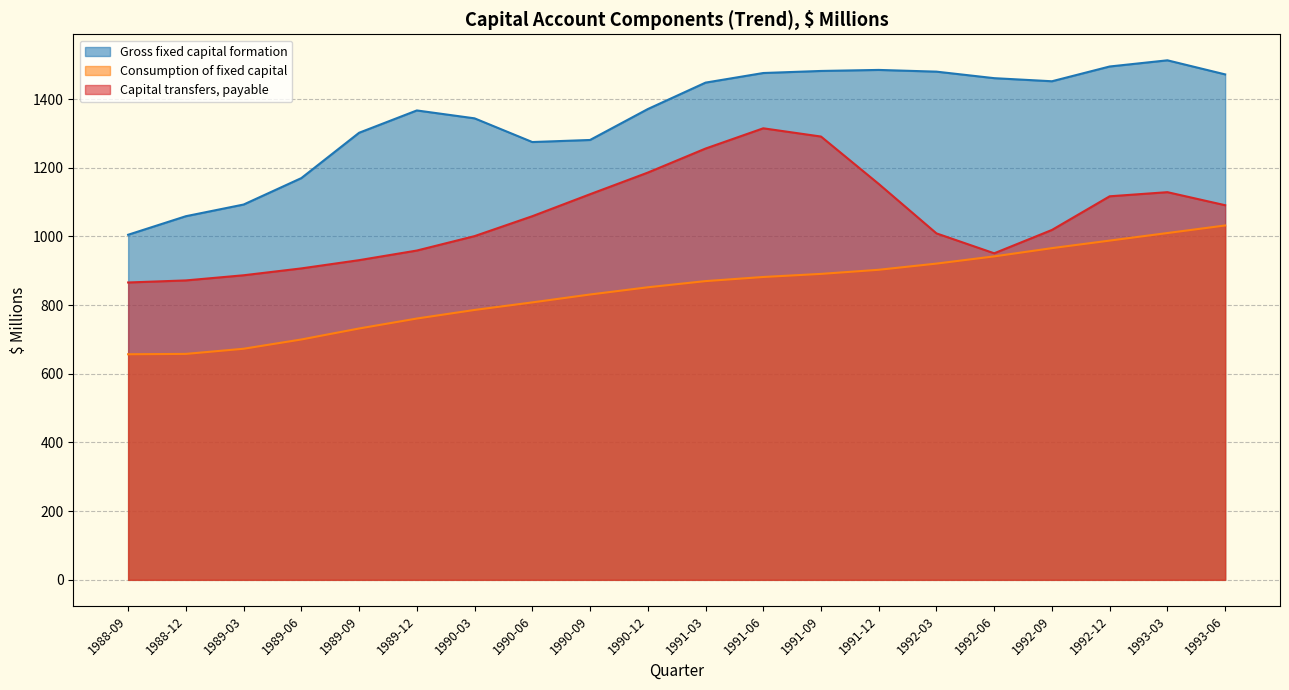

What is the minimum value for Consumption of fixed capital?

657